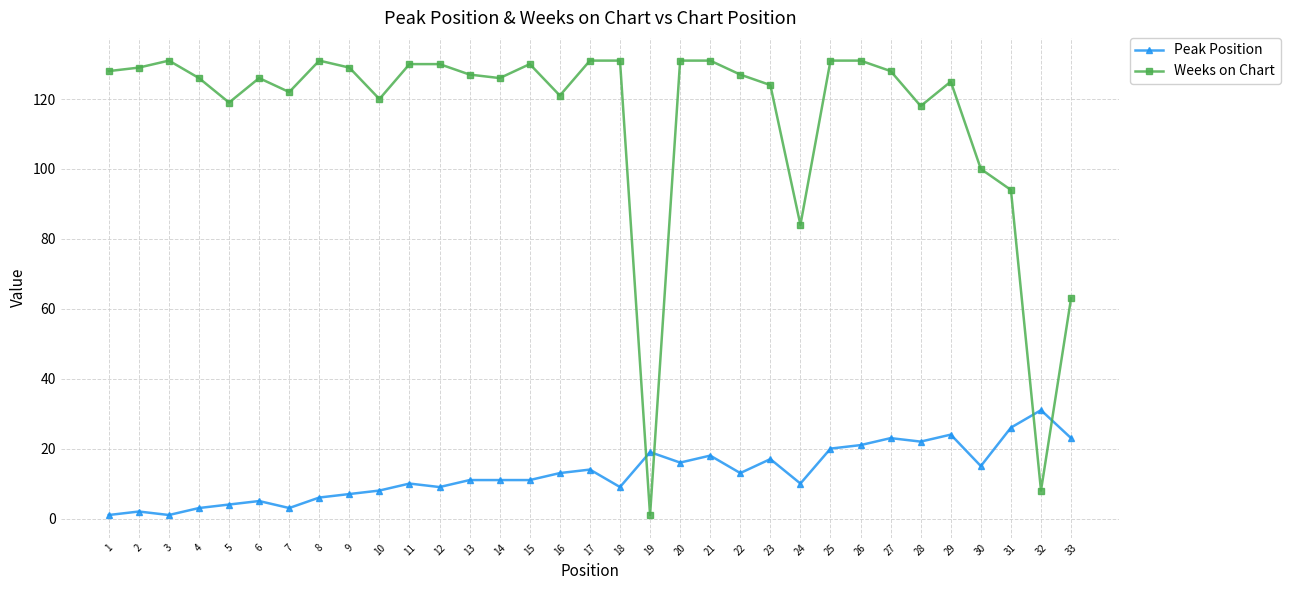

How many lines are shown in the chart?

2